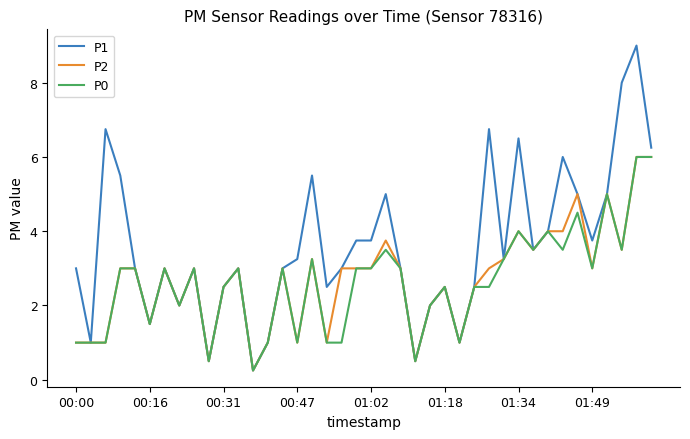

What are all the series names shown in the legend?

P1, P2, P0